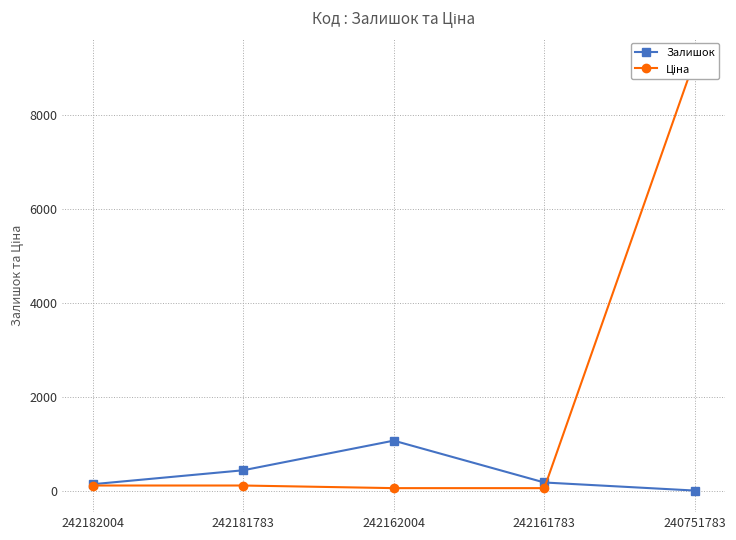

After their last crossing, which series has the higher values: Залишок or Ціна?

Ціна